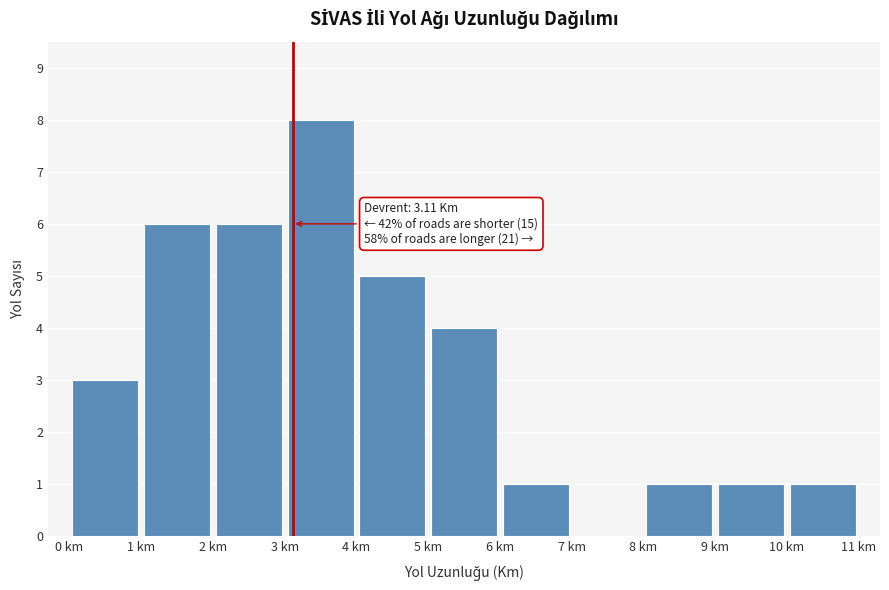

Over which range of the x-axis is the bar tallest?

3 to 4